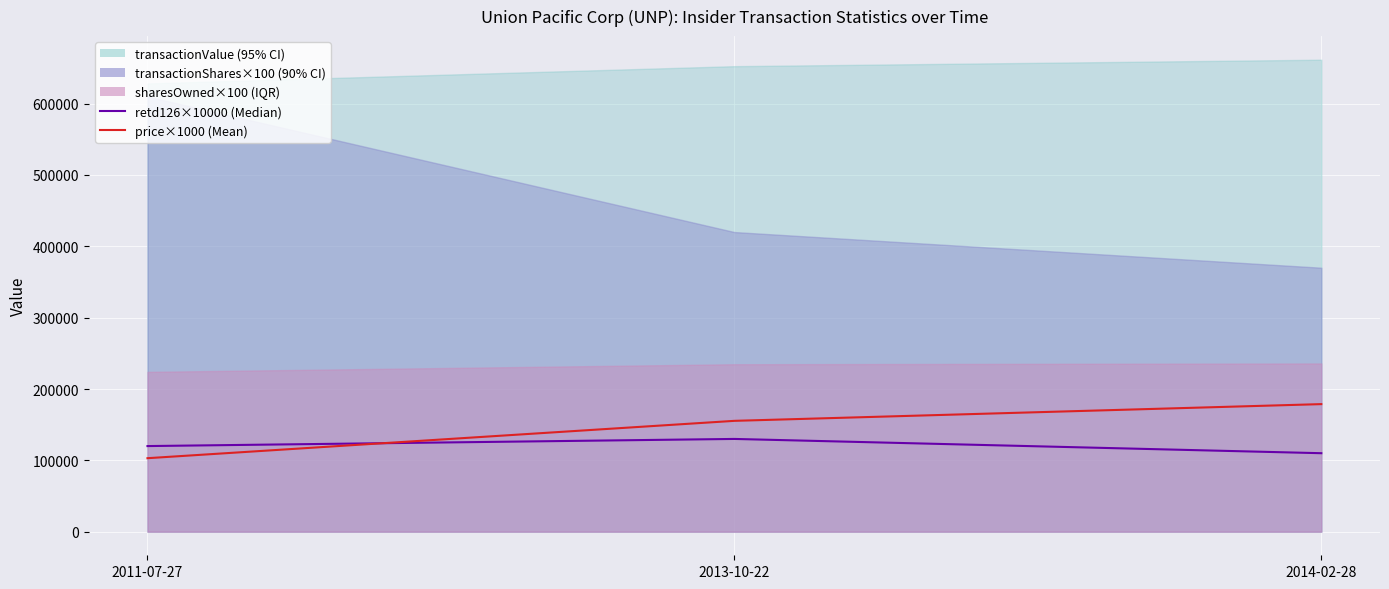

Between 2011-07-27 and 2014-02-28, which is larger?

2011-07-27